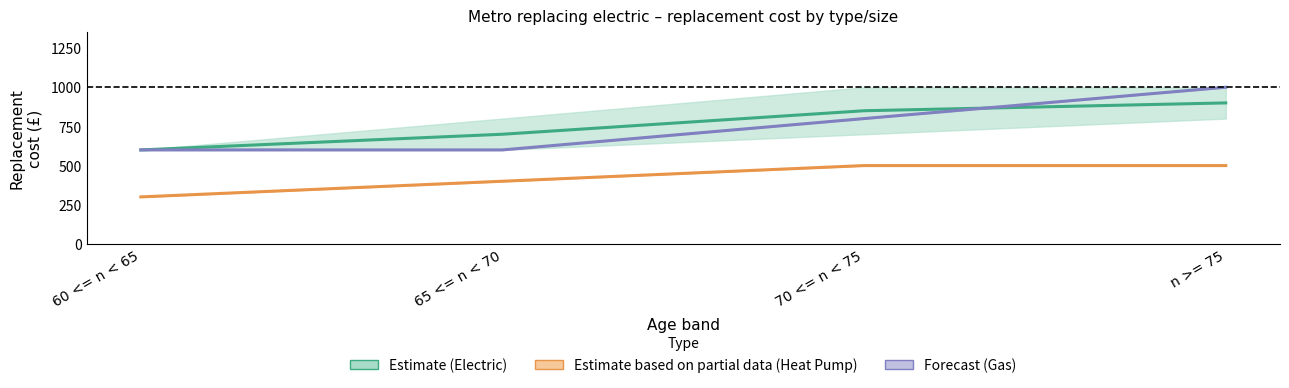

Which series has the largest total across all categories?

Electric_medium